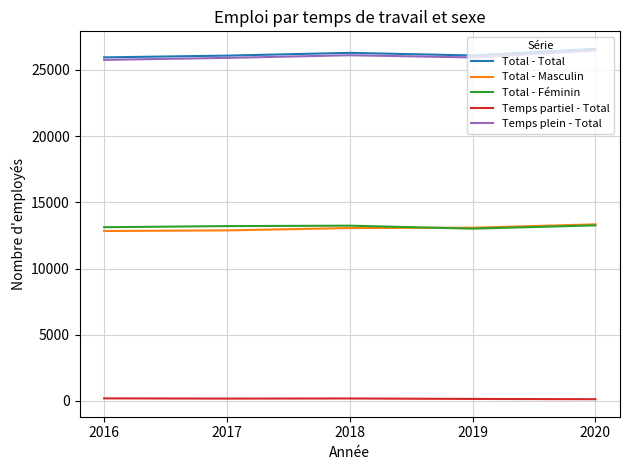

What is the sum of the Total - Masculin values at 2018 and 2016?

25891